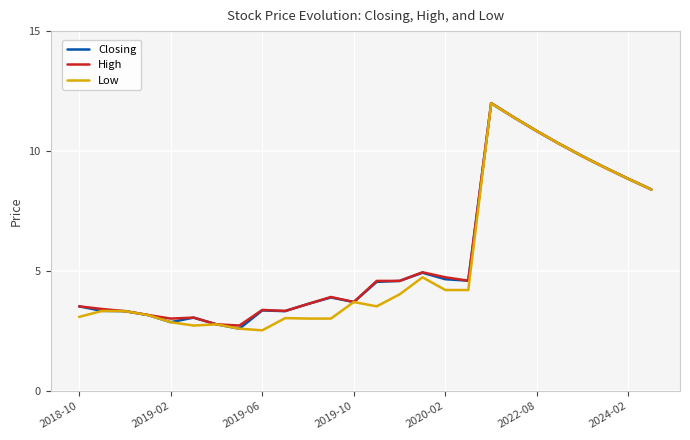

What is the smallest value displayed?

2.5